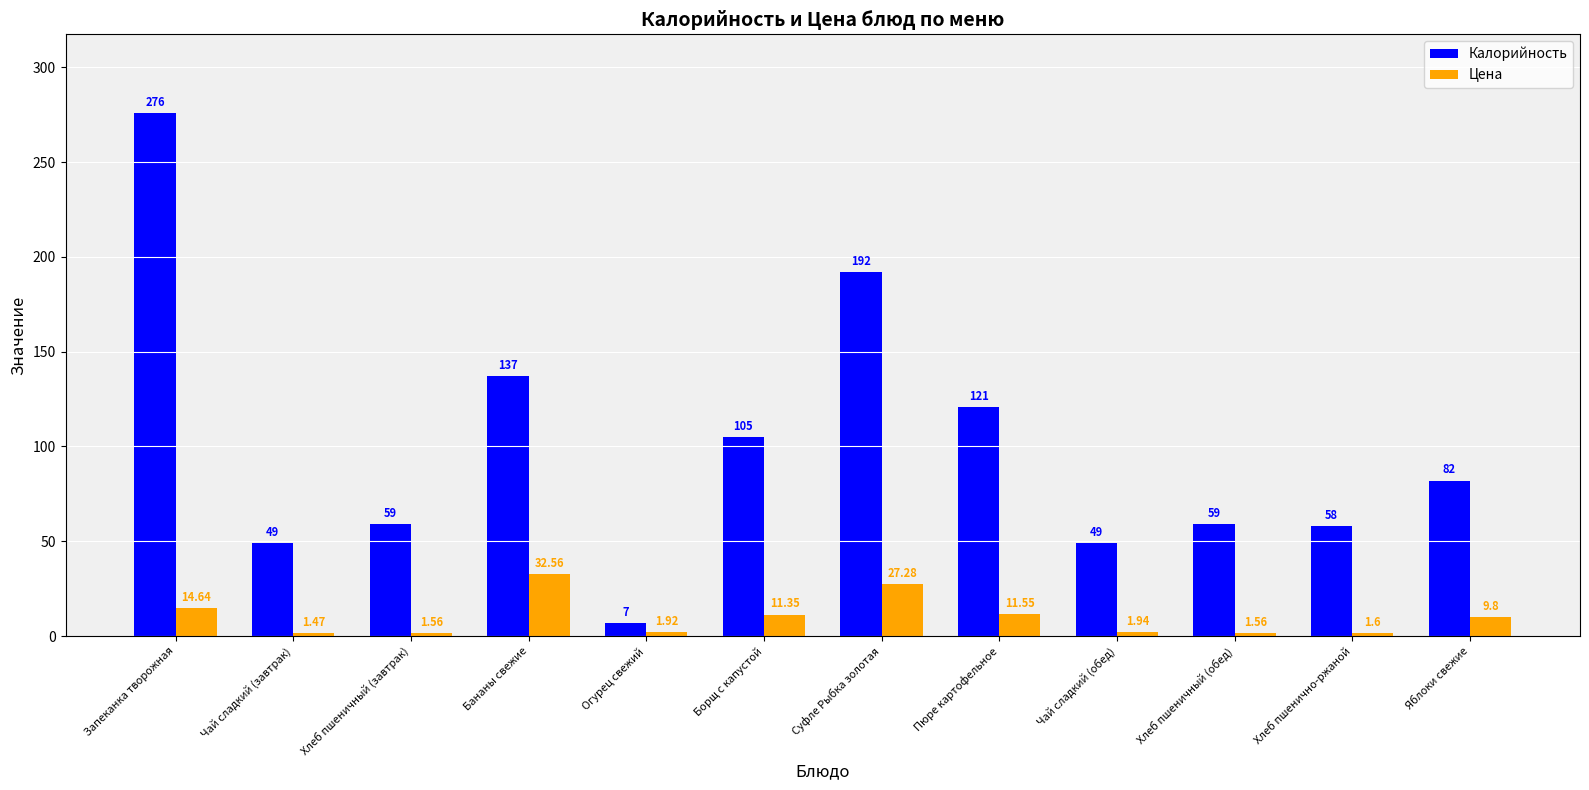

Between Хлеб пшеничный (завтрак) and Бананы свежие, which series saw the biggest shift?

Калорийность